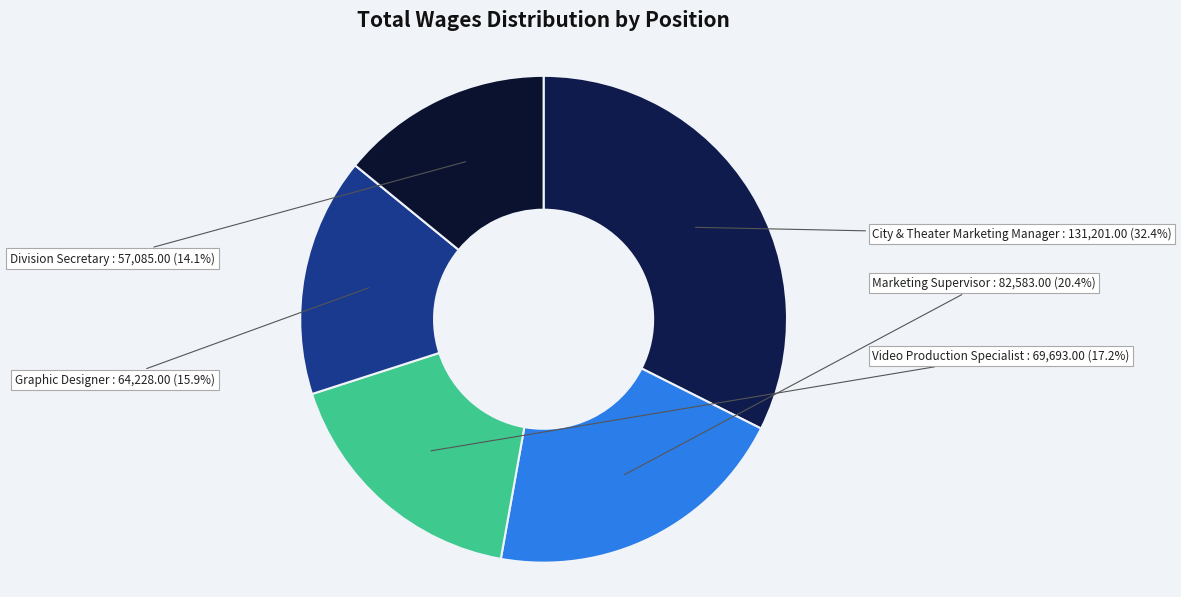

Is Graphic Designer the majority of the pie?

No